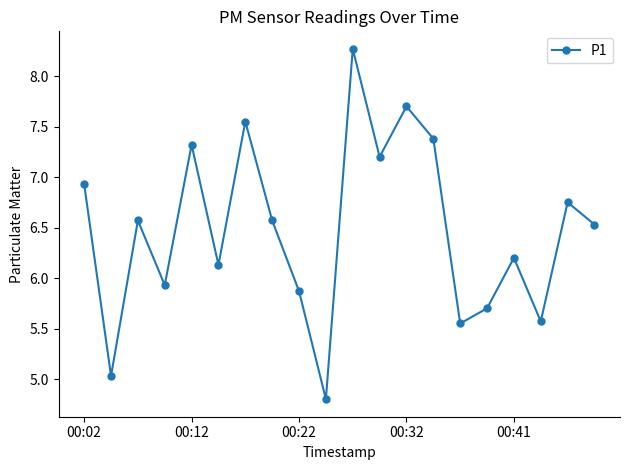

What is the value of the 4th point from the left?

5.9